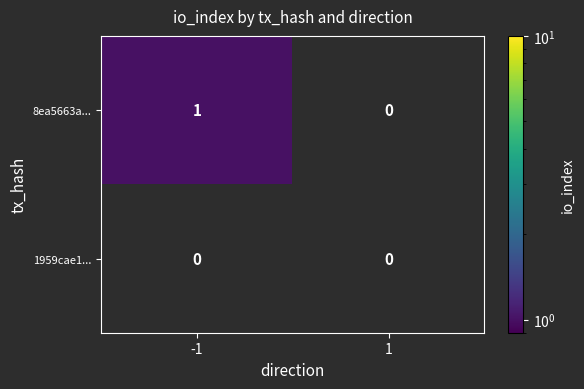

Reading left to right, list all the values displayed in this chart.

8ea5663a...: 1	0
1959cae1...: 0	0